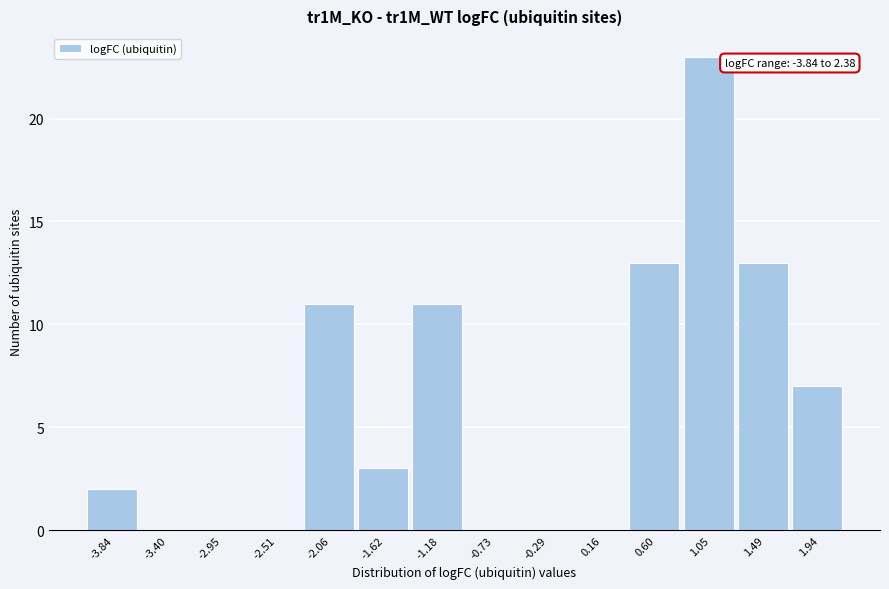

Reading right to left, transcribe all the data shown in this chart.

1.94=7	1.49=13	1.05=23	0.60=13	0.16=0	-0.29=0	-0.73=0	-1.18=11	-1.62=3	-2.06=11	-2.51=0	-2.95=0	-3.40=0	-3.84=2